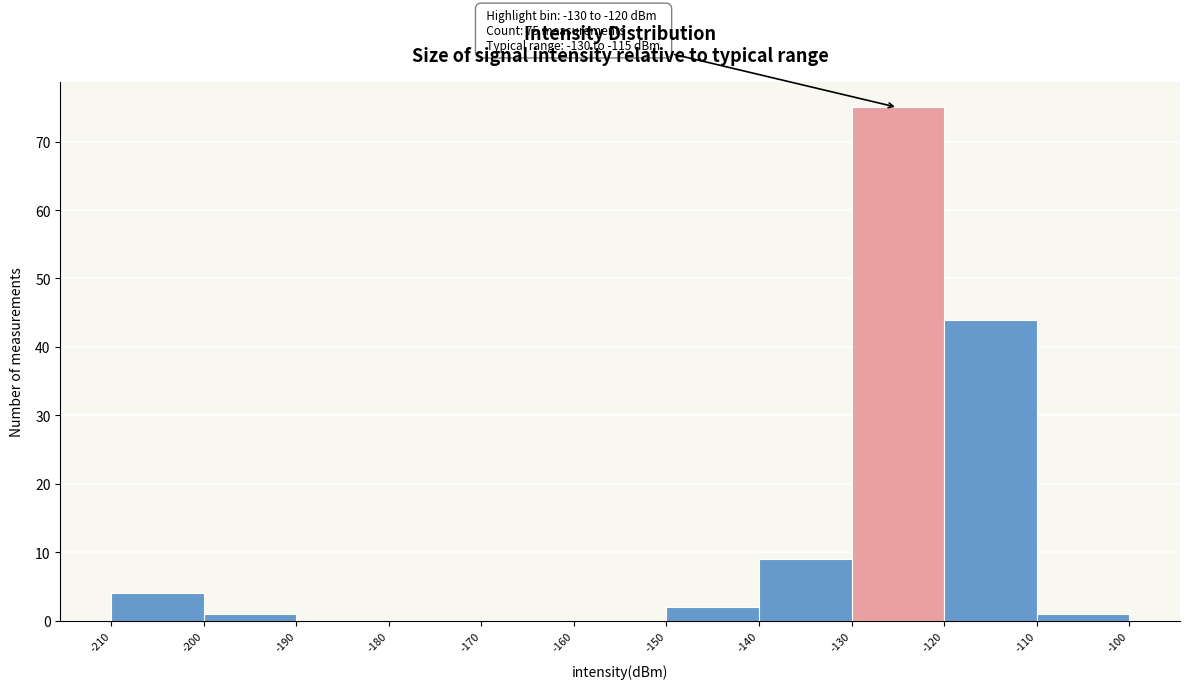

Which range on the x-axis has the tallest bar?

-130 to -120